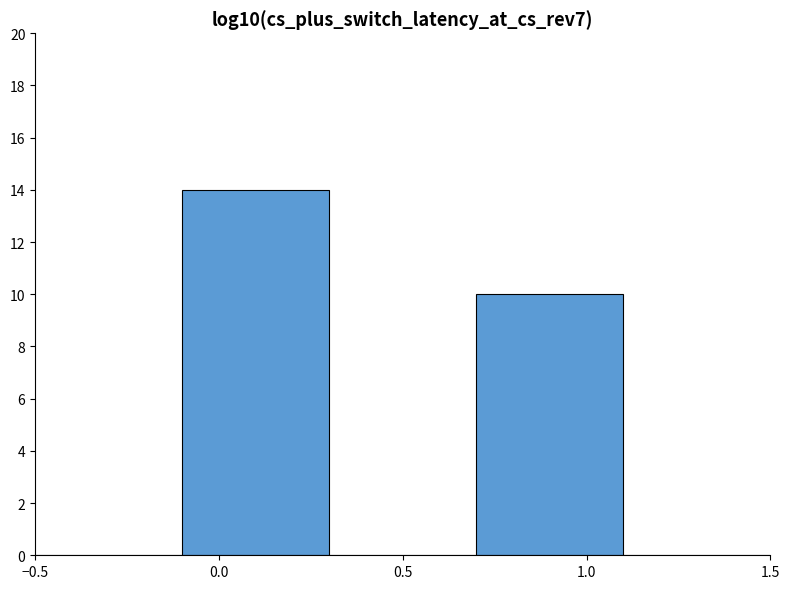

Reading left to right, transcribe this chart: for each bar, give the range it covers on the x-axis and its height. The values are not printed on the chart, so give them approximately, as read against the axis.

-0.5 to -0.1: 0
-0.1 to 0.3: 14
0.3 to 0.7: 0
0.7 to 1.1: 10
1.1 to 1.5: 0